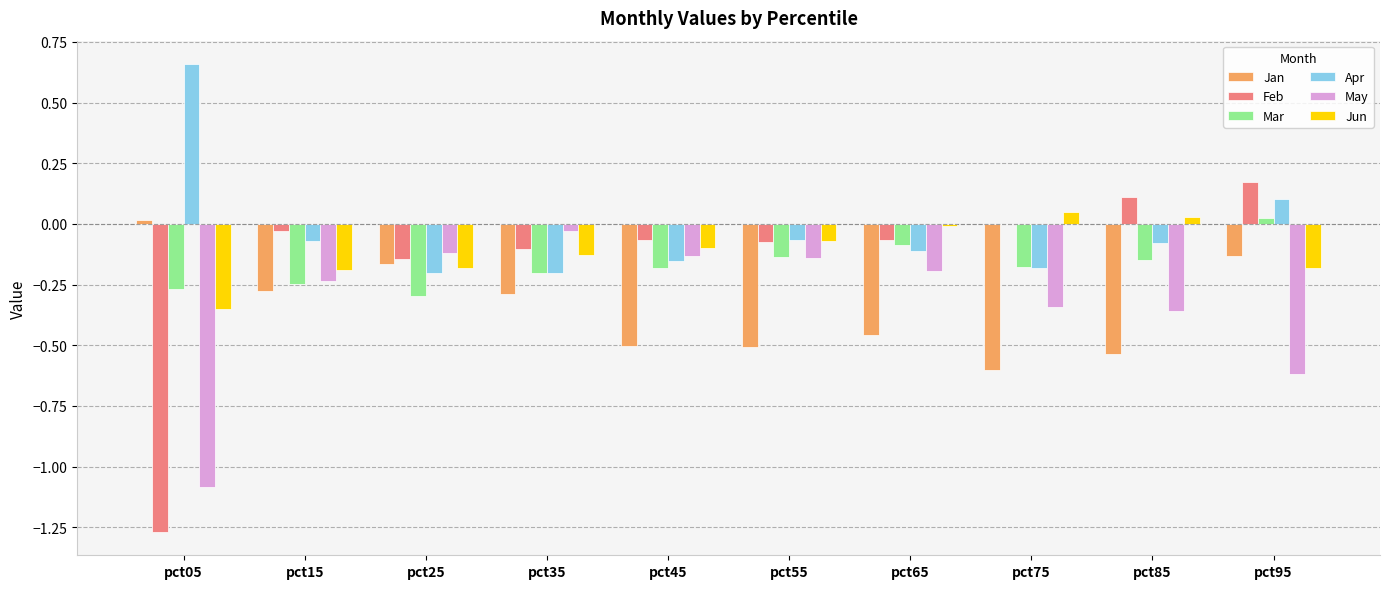

At which category is the sum across all series the highest?

pct95